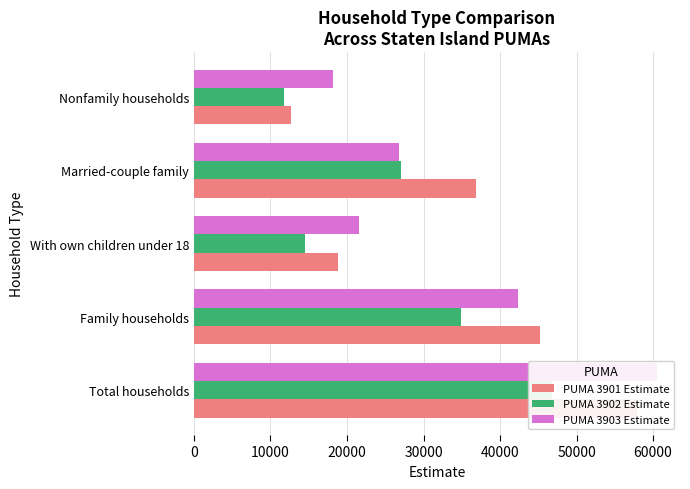

What is the difference between the maximum and minimum values in the PUMA 3901 Estimate series?

45215